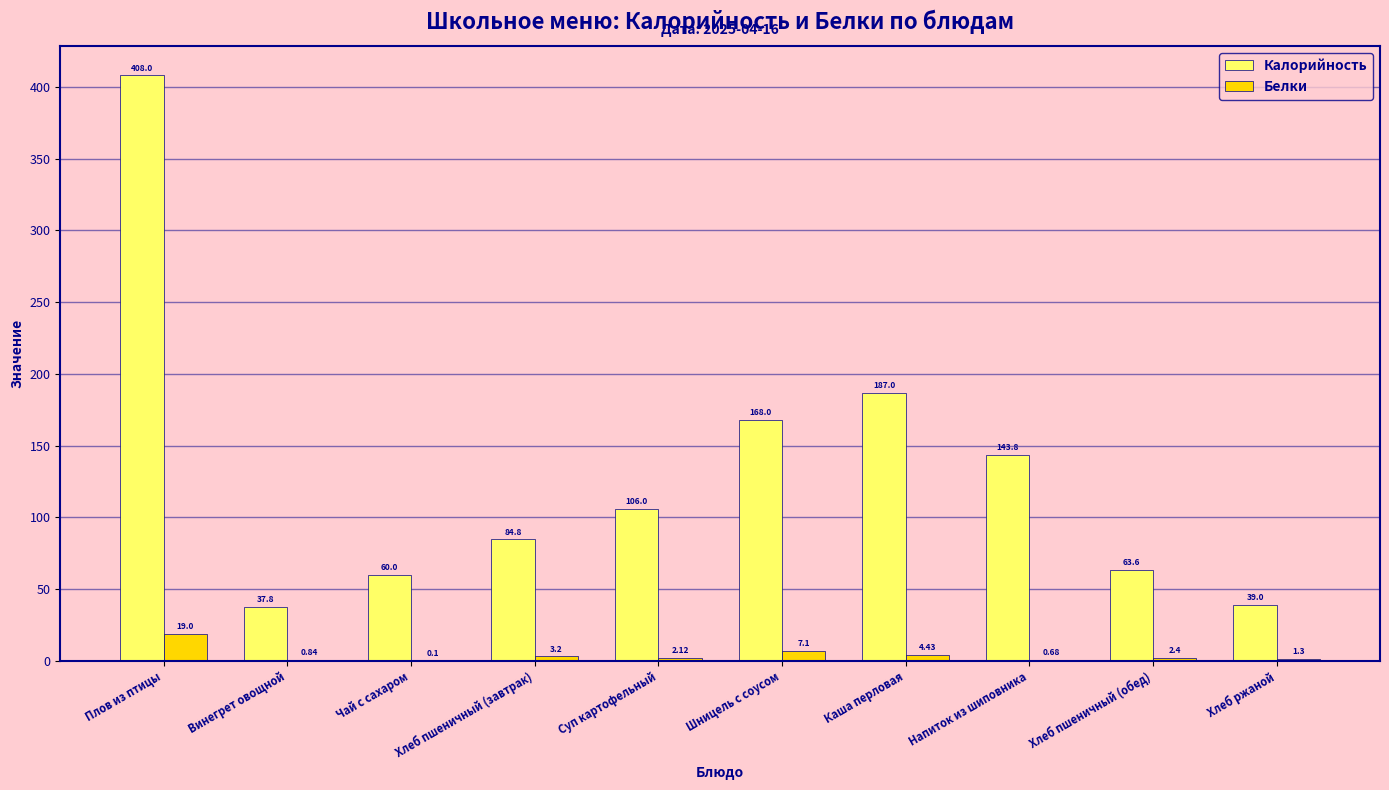

What is the highest value of the Белки series?

19.0